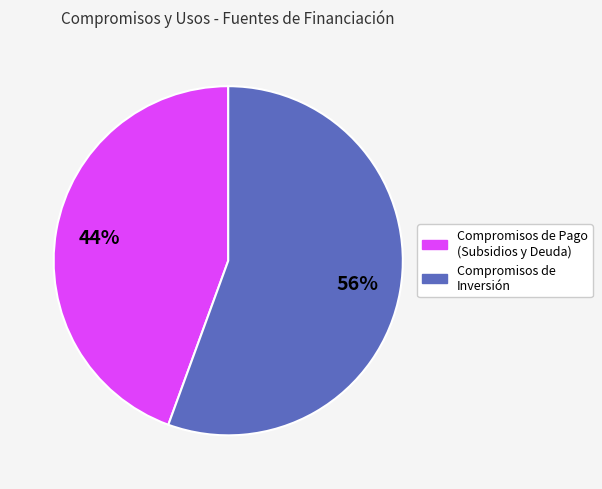

Is there any slice that represents more than half of the pie?

Yes